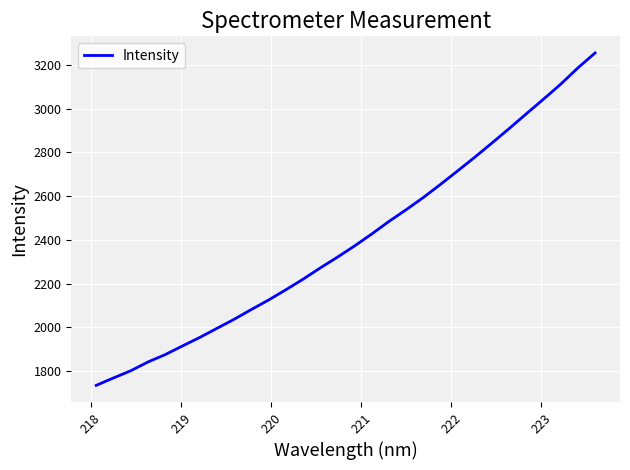

True or false: there are more than 1 points higher than both neighbors.

False